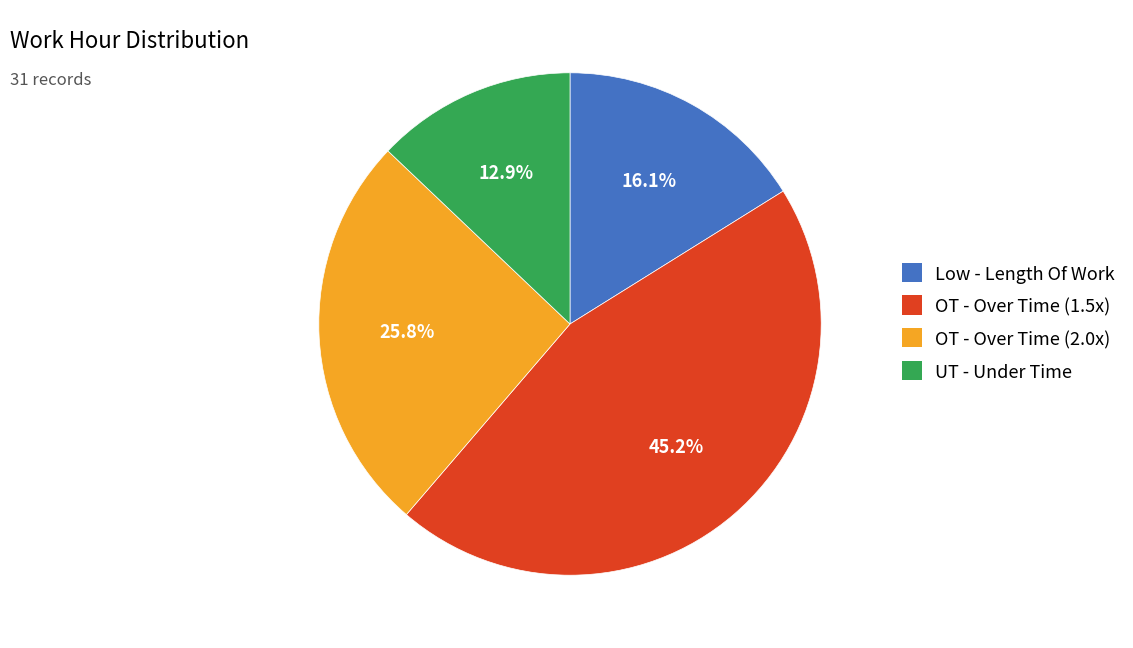

To the nearest percent, what is the difference between the largest and smallest slice percentages?

32%